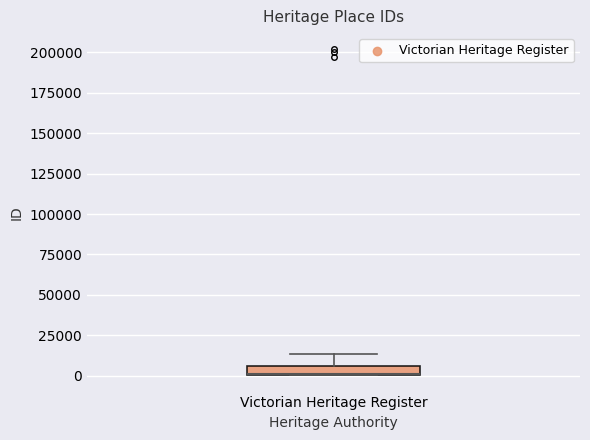

Where is the lower edge of the box for Victorian Heritage Register on the y-axis? The values are not printed on the chart, so give them approximately, as read against the axis.

0